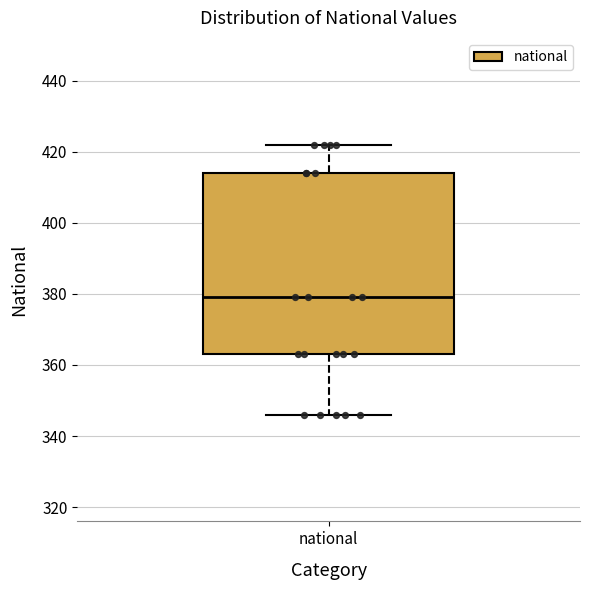

Read this box plot against the y-axis: the position of the median line, the range covered by the box, and the ends of both whiskers. The values are not printed on the chart, so give them approximately, as read against the axis.

median 380, box 364 to 414, whiskers 346 to 422